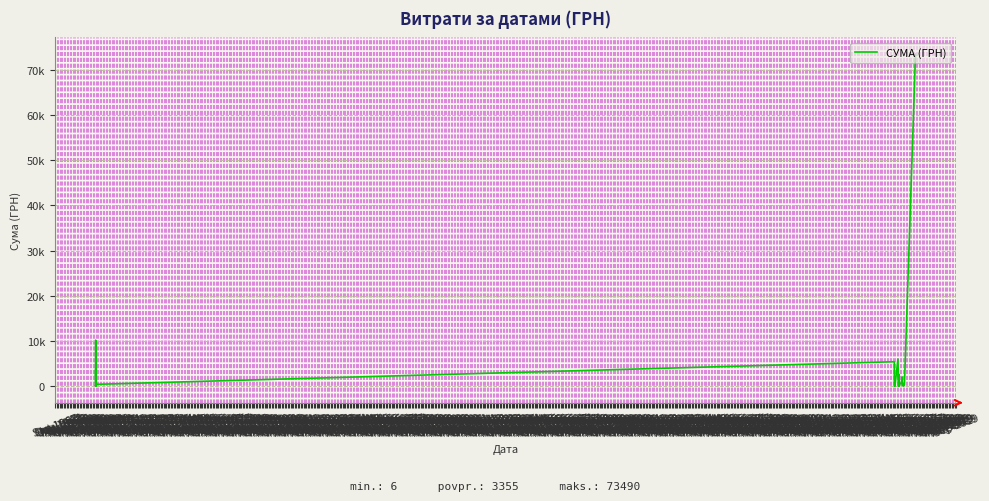

Does the chart display data point markers on the line(s)?

No